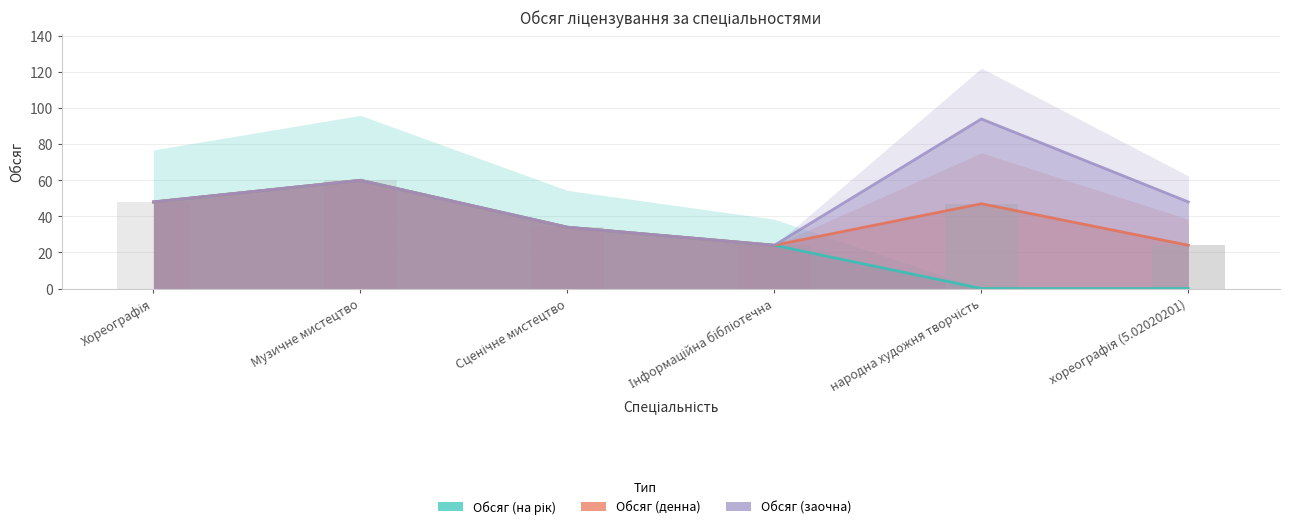

Is the value of Обсяг (заочна) at Сценічне мистецтво greater than the value of Обсяг (на рік) at Музичне мистецтво?

No